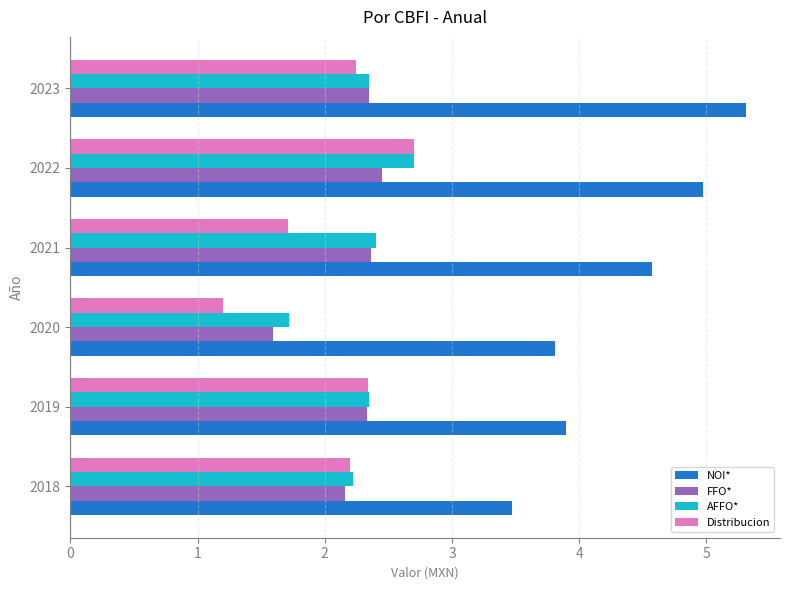

What is the difference between the highest and lowest values at 2018?

1.3